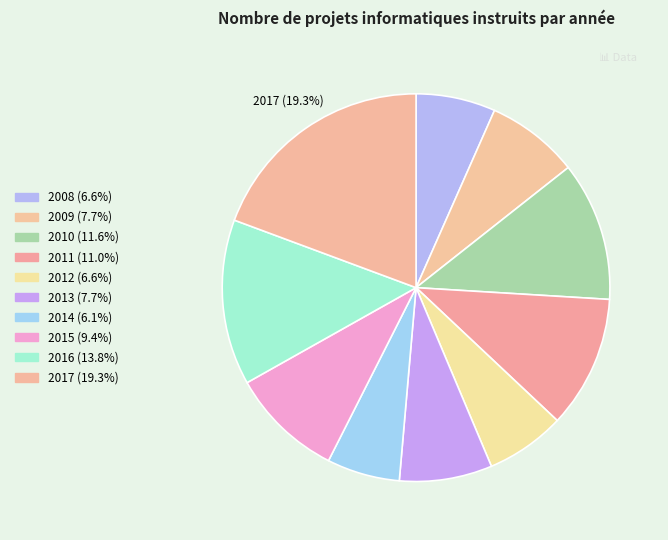

Count the number of slices in the pie.

10